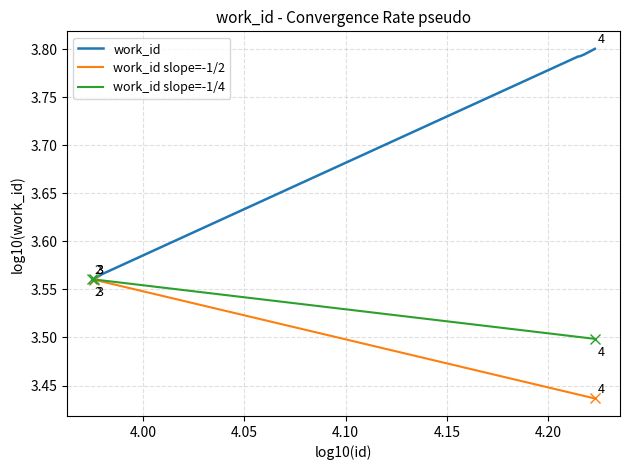

Which series has the largest total across all categories?

work_id